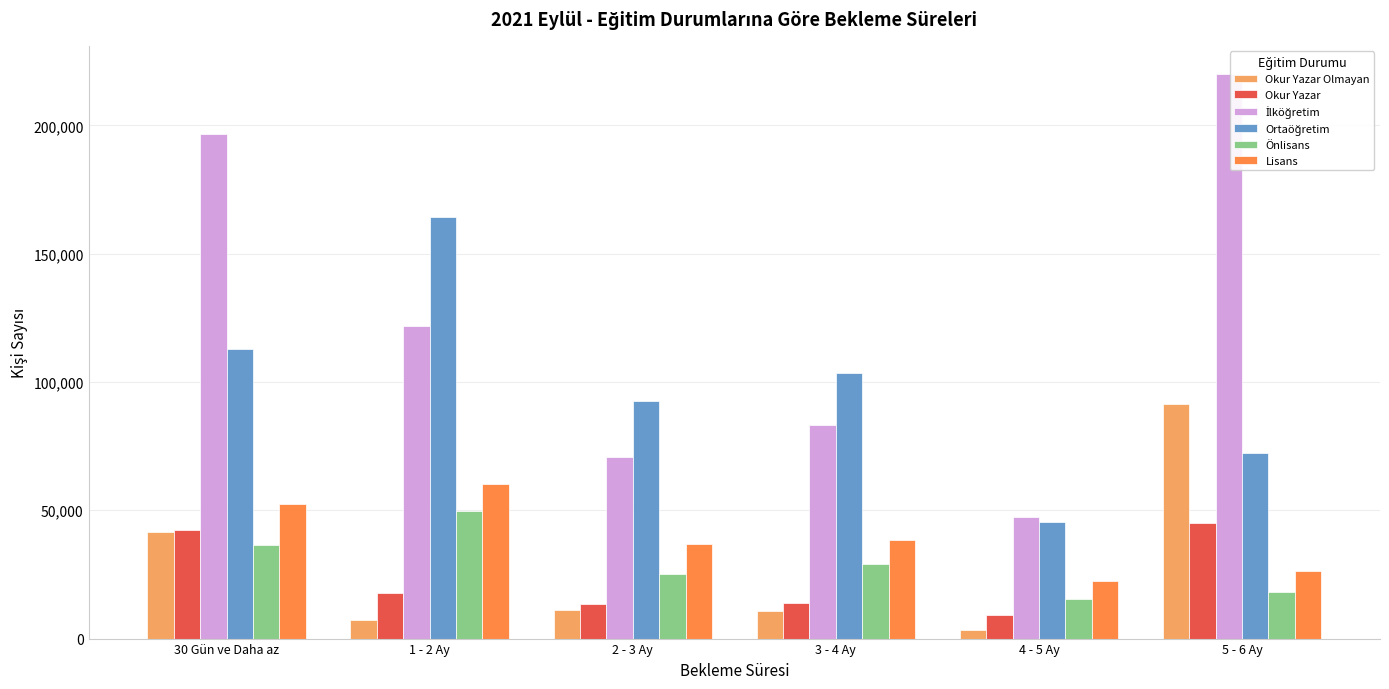

At how many categories does at least one series exceed 115262?

3